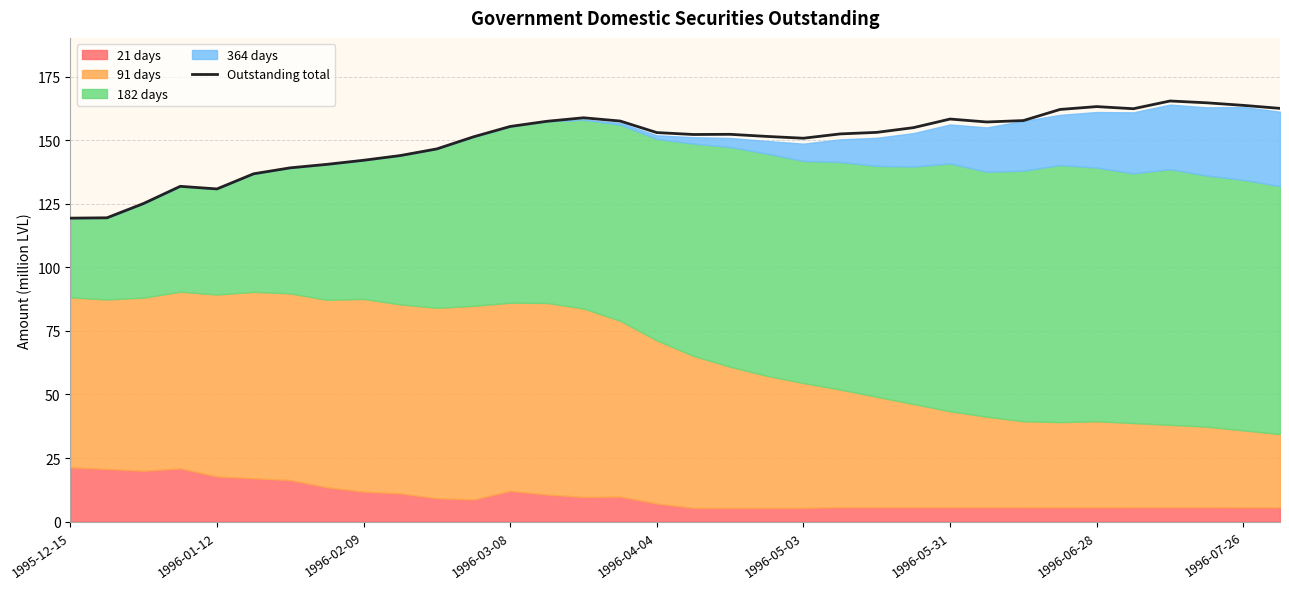

Reading left to right, what are all the values shown in this chart?

119.3	119.5	125.1	131.8	130.8	136.8	139.1	140.5	142.1	143.9	146.5	151.3	155.4	157.4	158.8	157.5	153.0	152.2	152.3	151.5	150.7	152.4	153.0	154.9	158.3	157.1	157.7	162.1	163.2	162.3	165.4	164.7	163.7	162.5